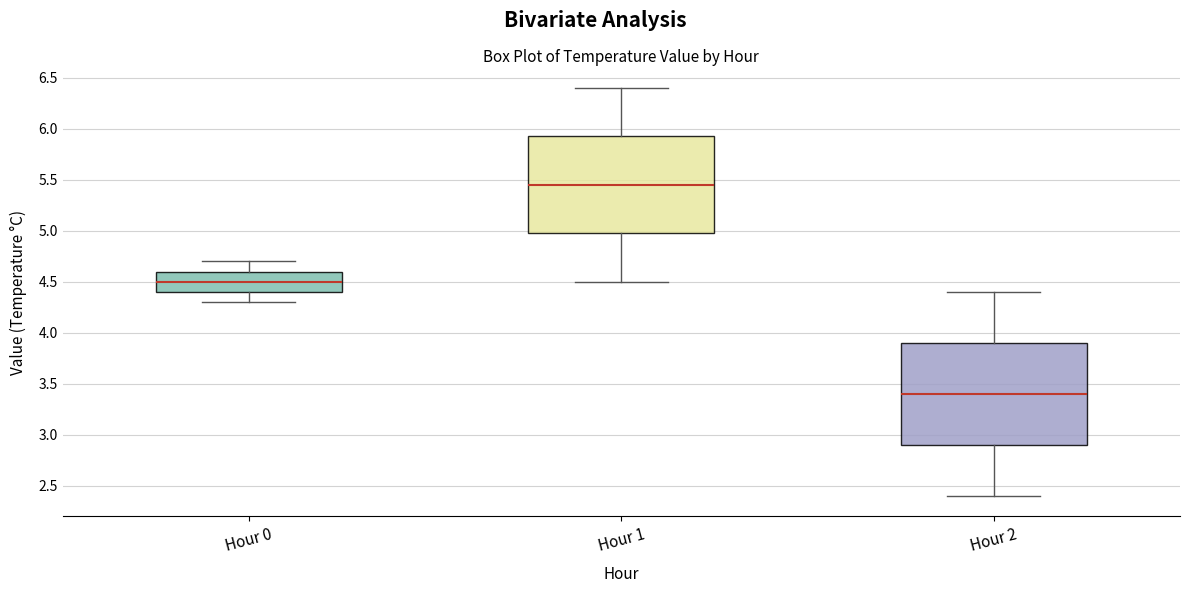

Reading left to right, transcribe this box plot: for each box, give where its median line is, the range the box spans, and where its two whiskers end, as read against the y-axis. The values are not printed on the chart, so give them approximately, as read against the axis.

Hour 0: median 4.50, box 4.40 to 4.60, whiskers 4.30 to 4.70
Hour 1: median 5.45, box 5.00 to 5.95, whiskers 4.50 to 6.40
Hour 2: median 3.40, box 2.90 to 3.90, whiskers 2.40 to 4.40